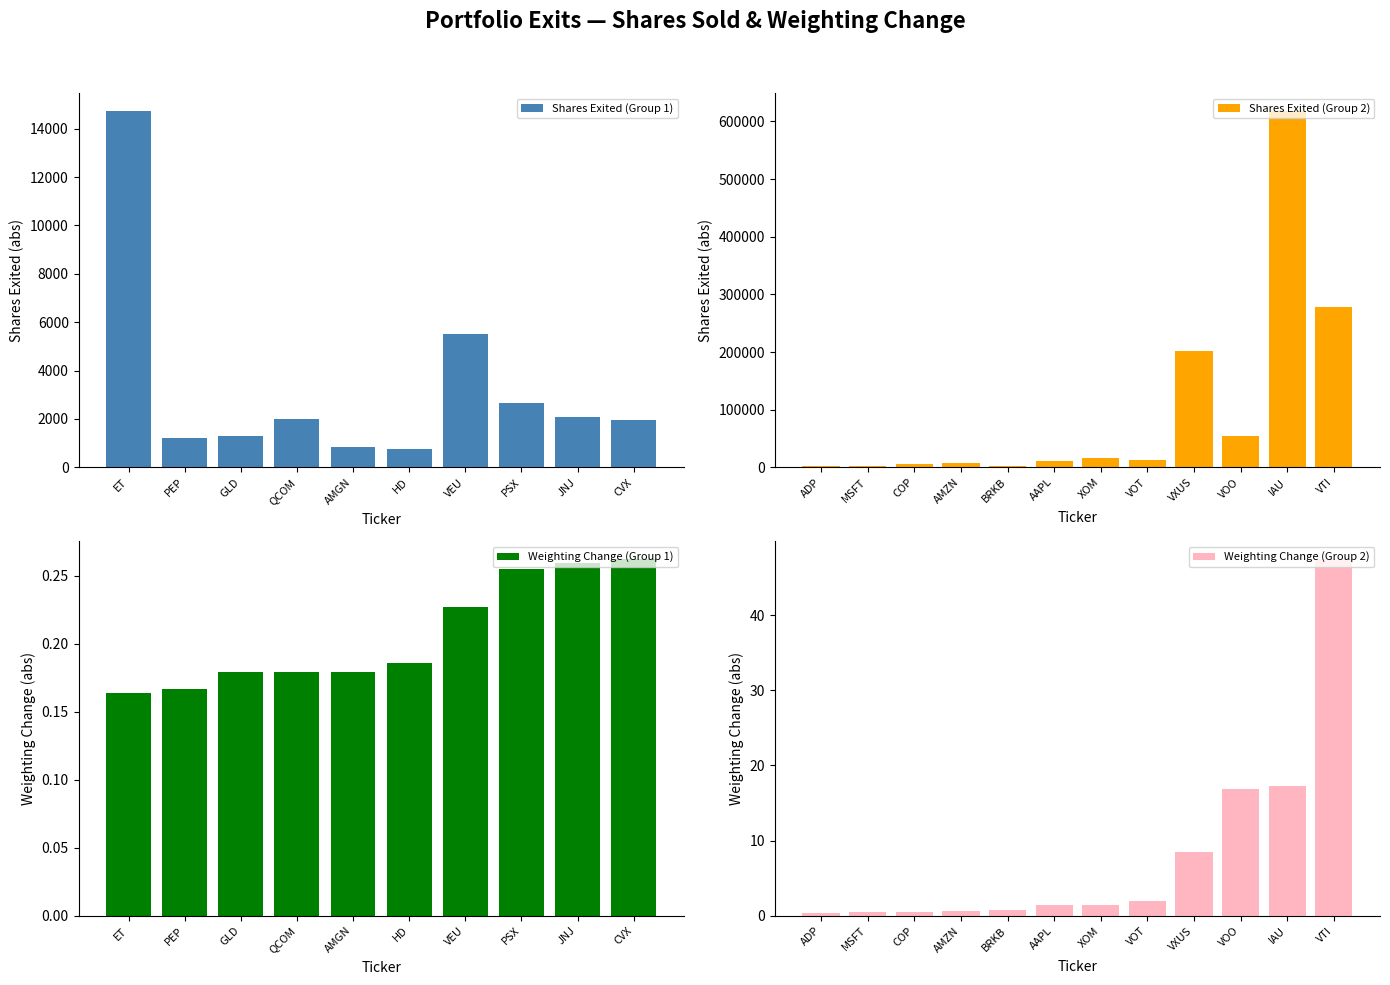

Rank the categories by value from highest to lowest.

ET, VEU, PSX, JNJ, QCOM, CVX, GLD, PEP, AMGN, HD